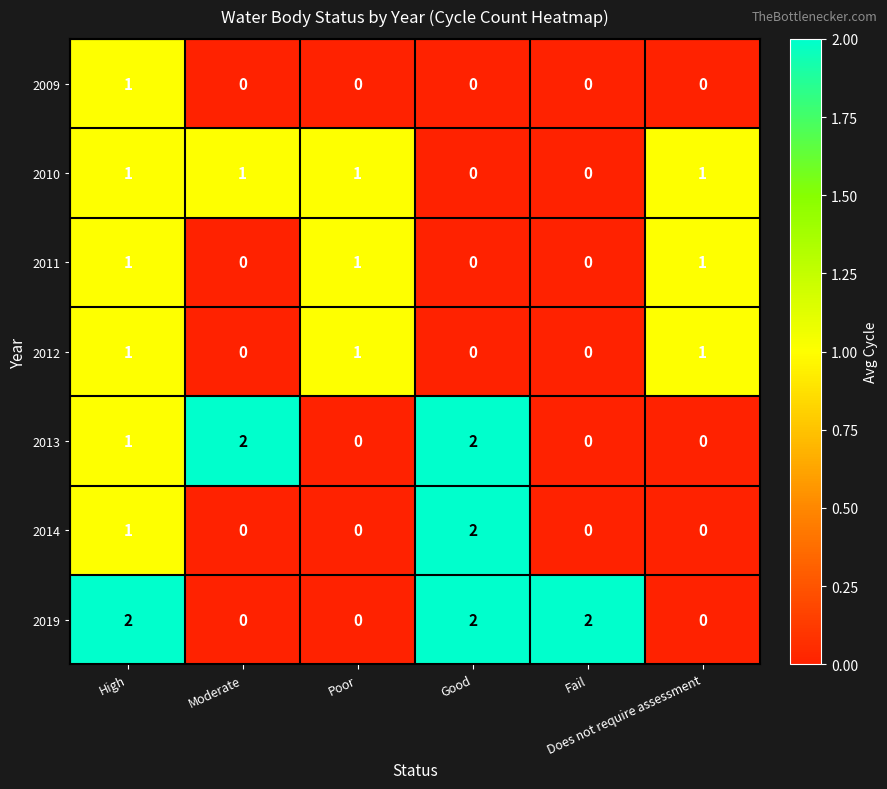

Count the number of data series in this chart.

7